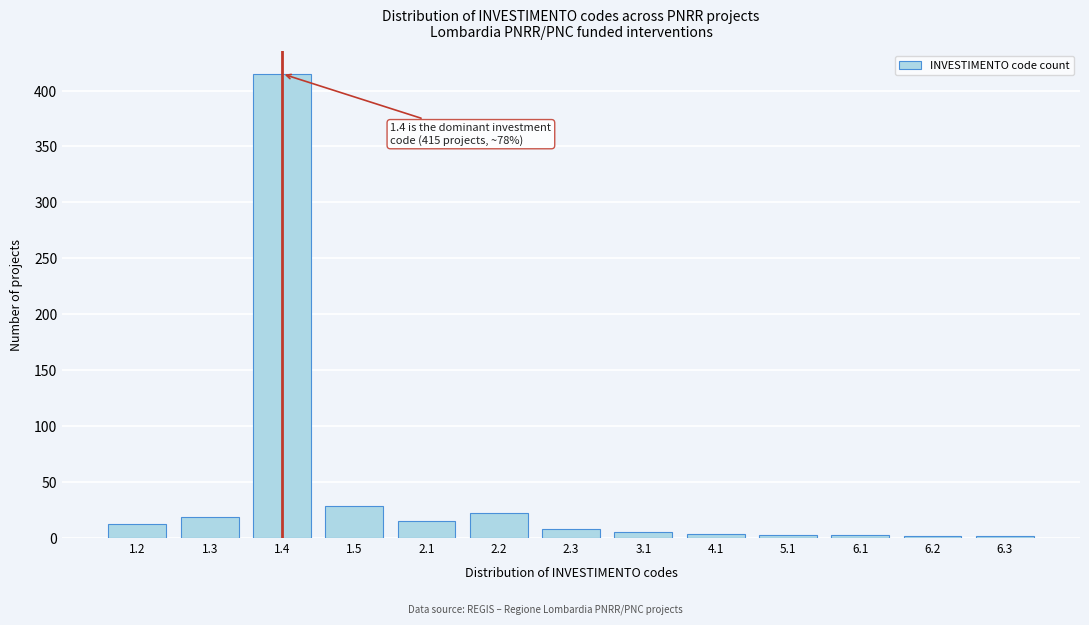

What is the change in value from 1.3 to 1.4?

+397